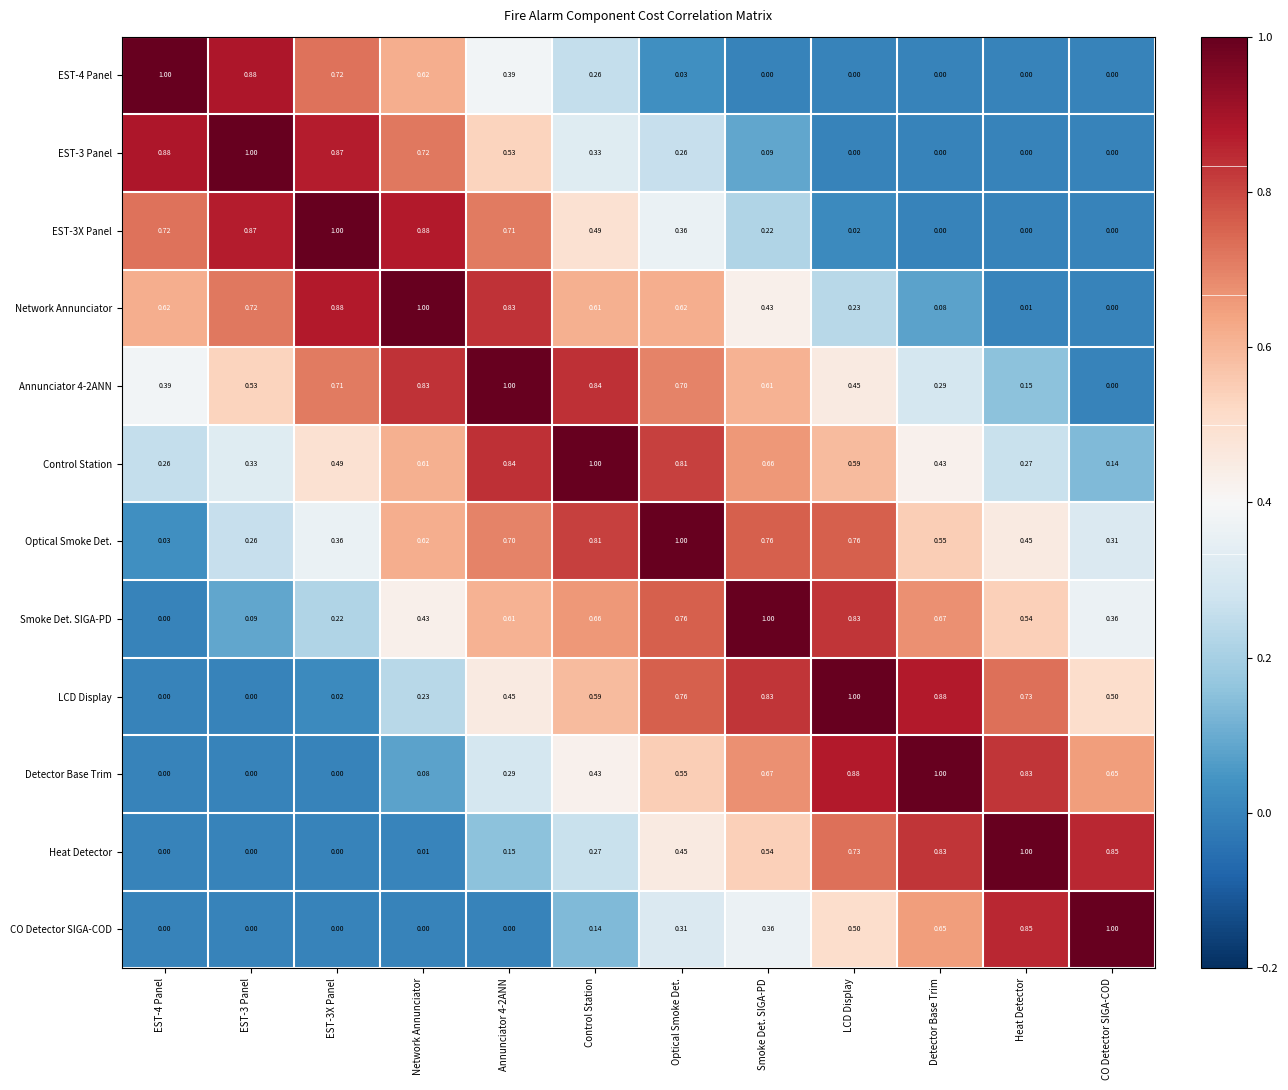

How many series are shown in this chart?

12